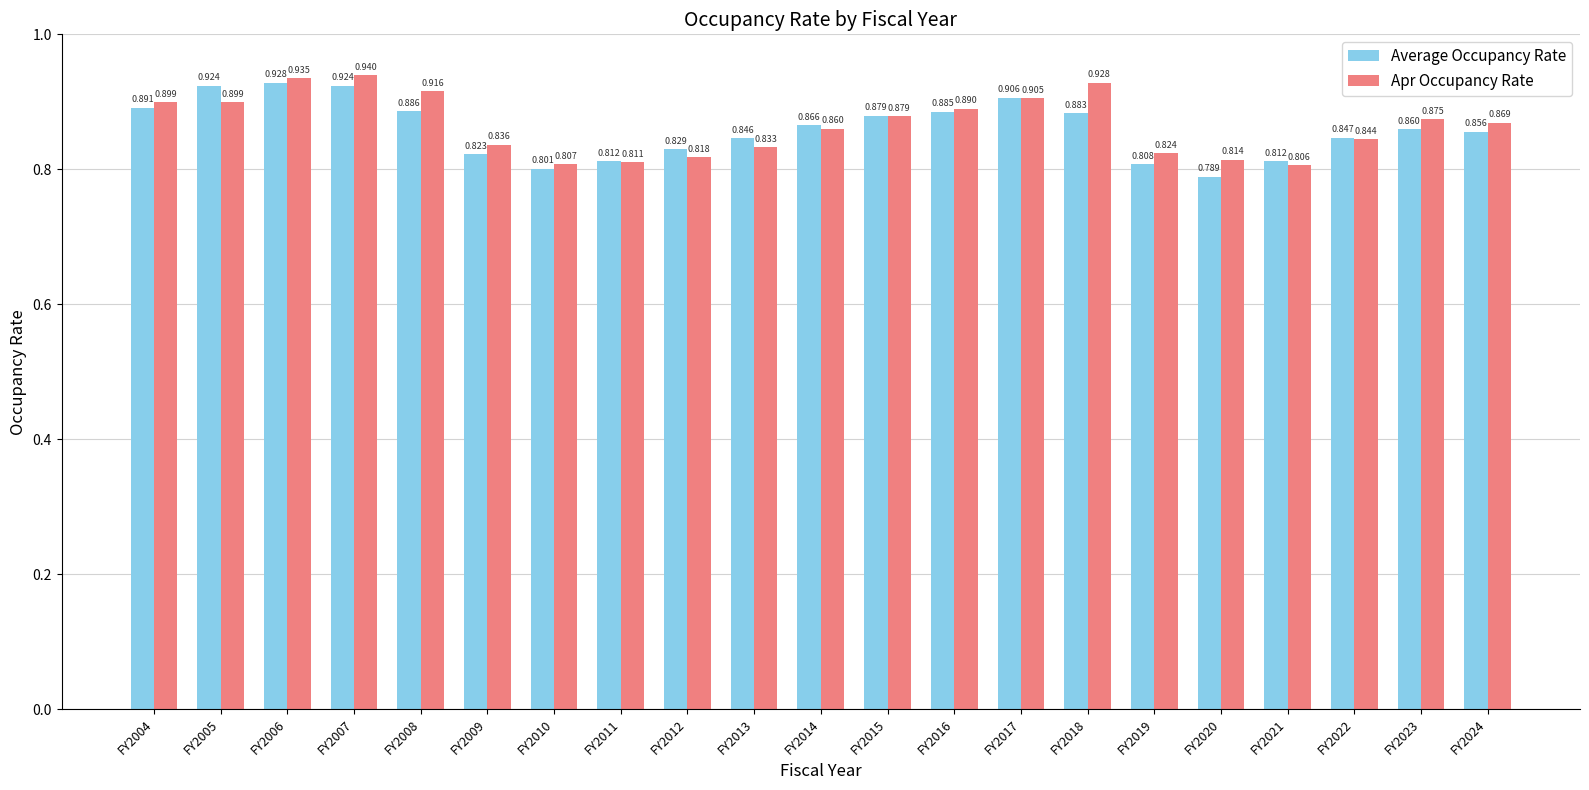

Which series has the widest spread of values?

Average Occupancy Rate